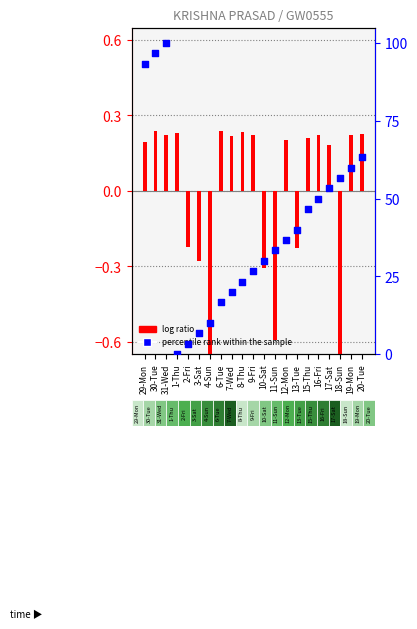

Which series contains the lowest Y value?

log ratio